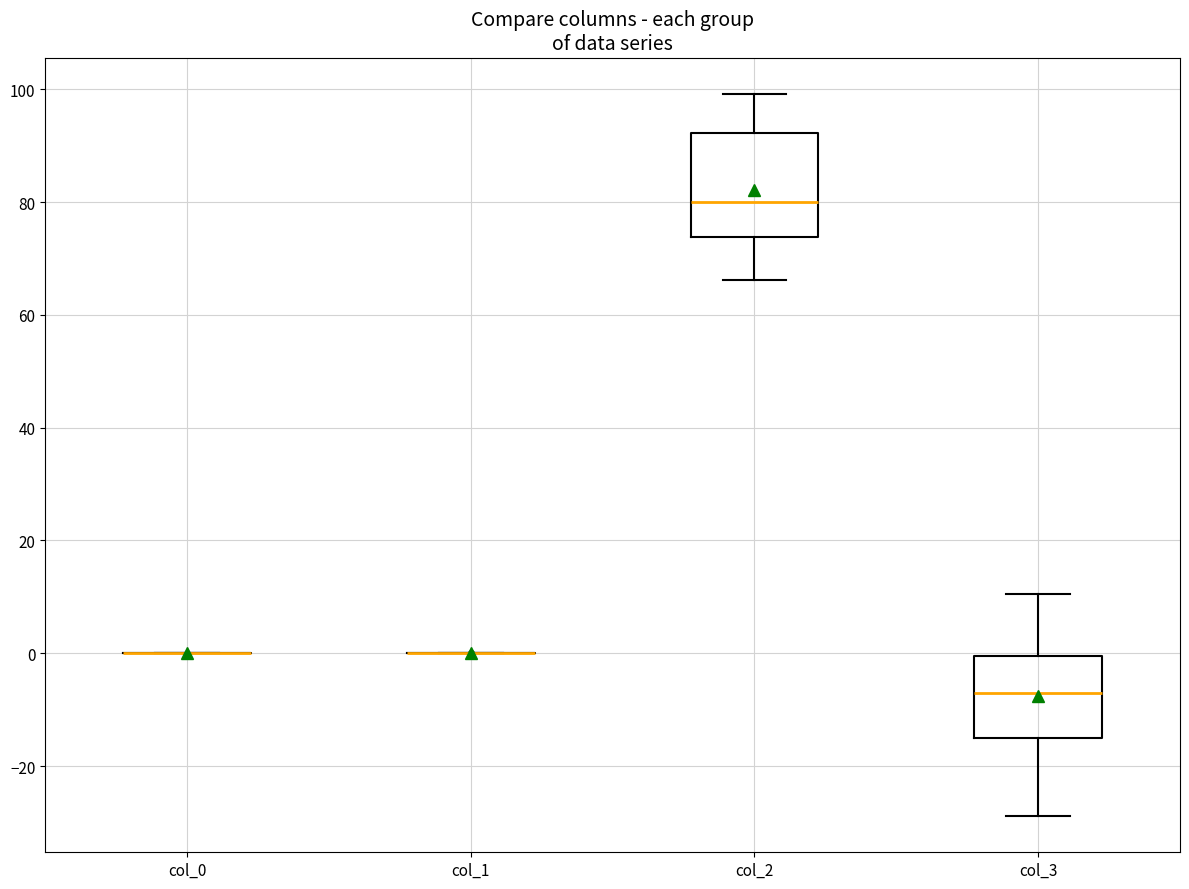

Reading left to right, transcribe this box plot: for each box, give where its median line is, the range the box spans, and where its two whiskers end, as read against the y-axis. The values are not printed on the chart, so give them approximately, as read against the axis.

col_0: box collapsed to a line at 0, whiskers 0 to 0
col_1: box collapsed to a line at 0, whiskers 0 to 0
col_2: median 80, box 74 to 92, whiskers 66 to 100
col_3: median -8, box -14 to 0, whiskers -28 to 10